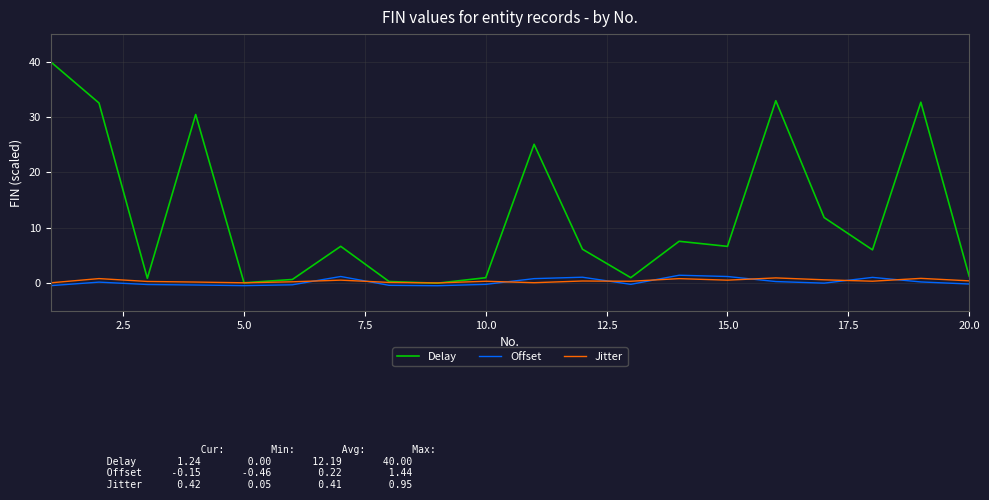

True or false: Delay and Offset intersect in this chart.

False